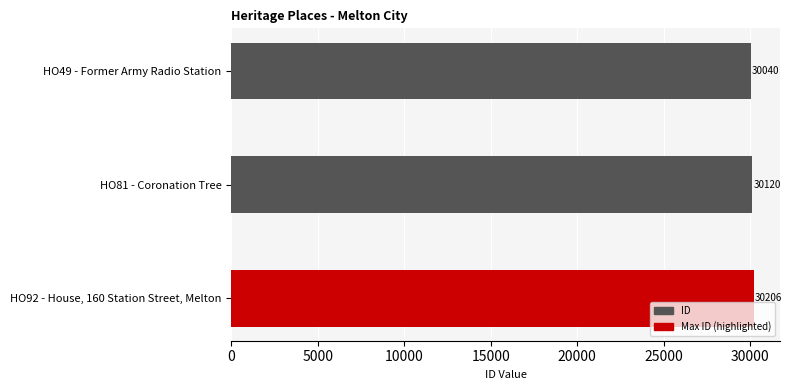

The chart shows a value of 41351 at HO49 - Former Army Radio Station. True or false?

False